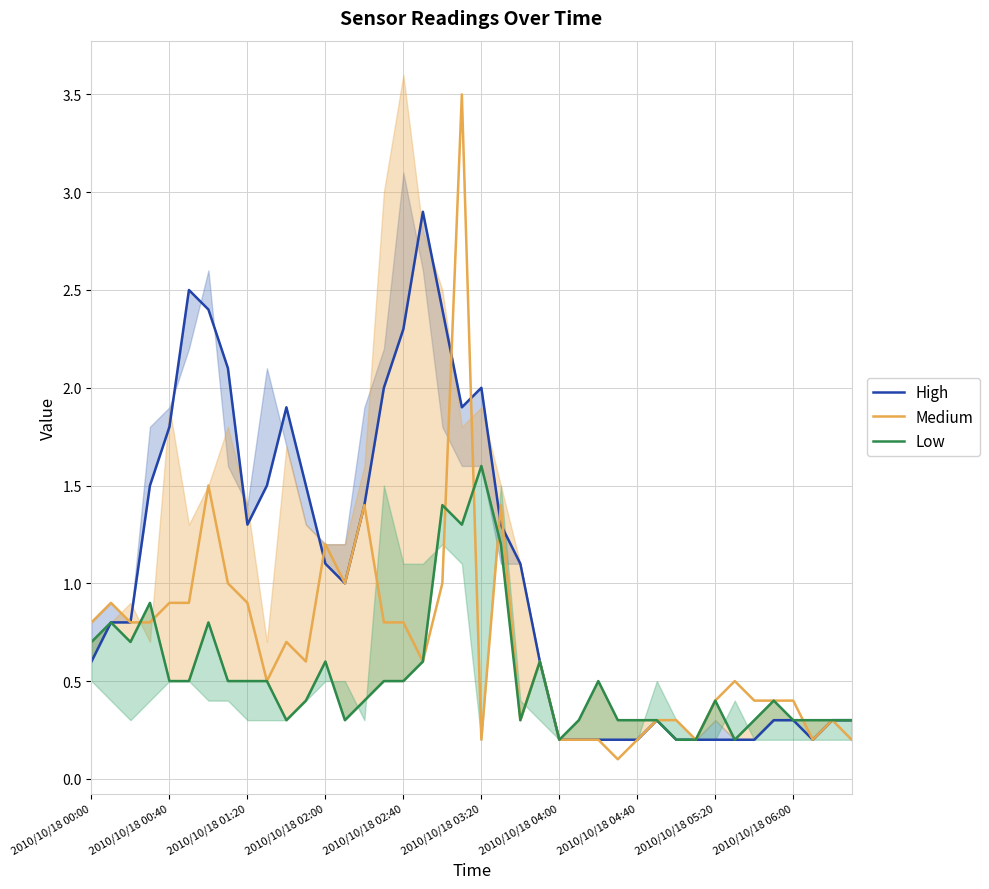

What are all the series names shown in the legend?

High, Medium, Low